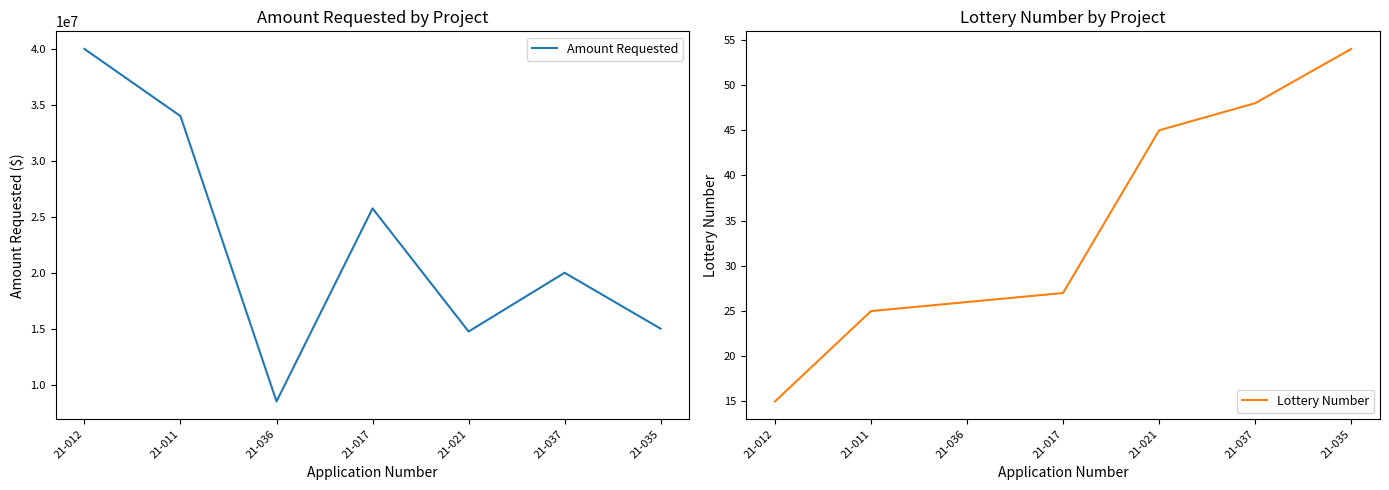

At 21-017, list the series in order from smallest to largest.

Lottery Number, Amount Requested